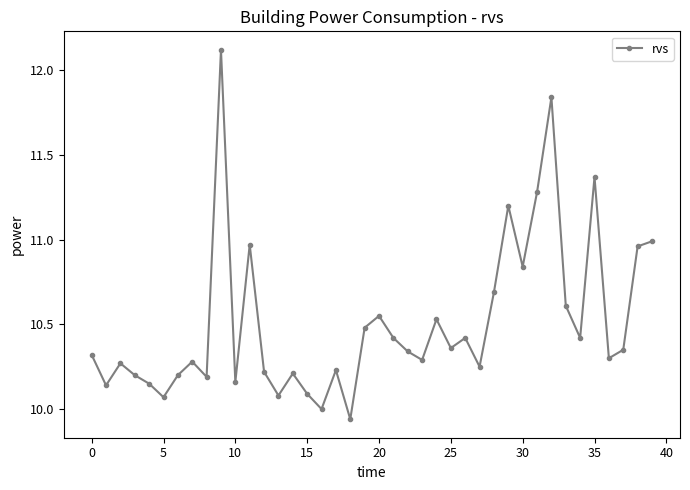

What is the difference between the maximum and minimum values?

2.2